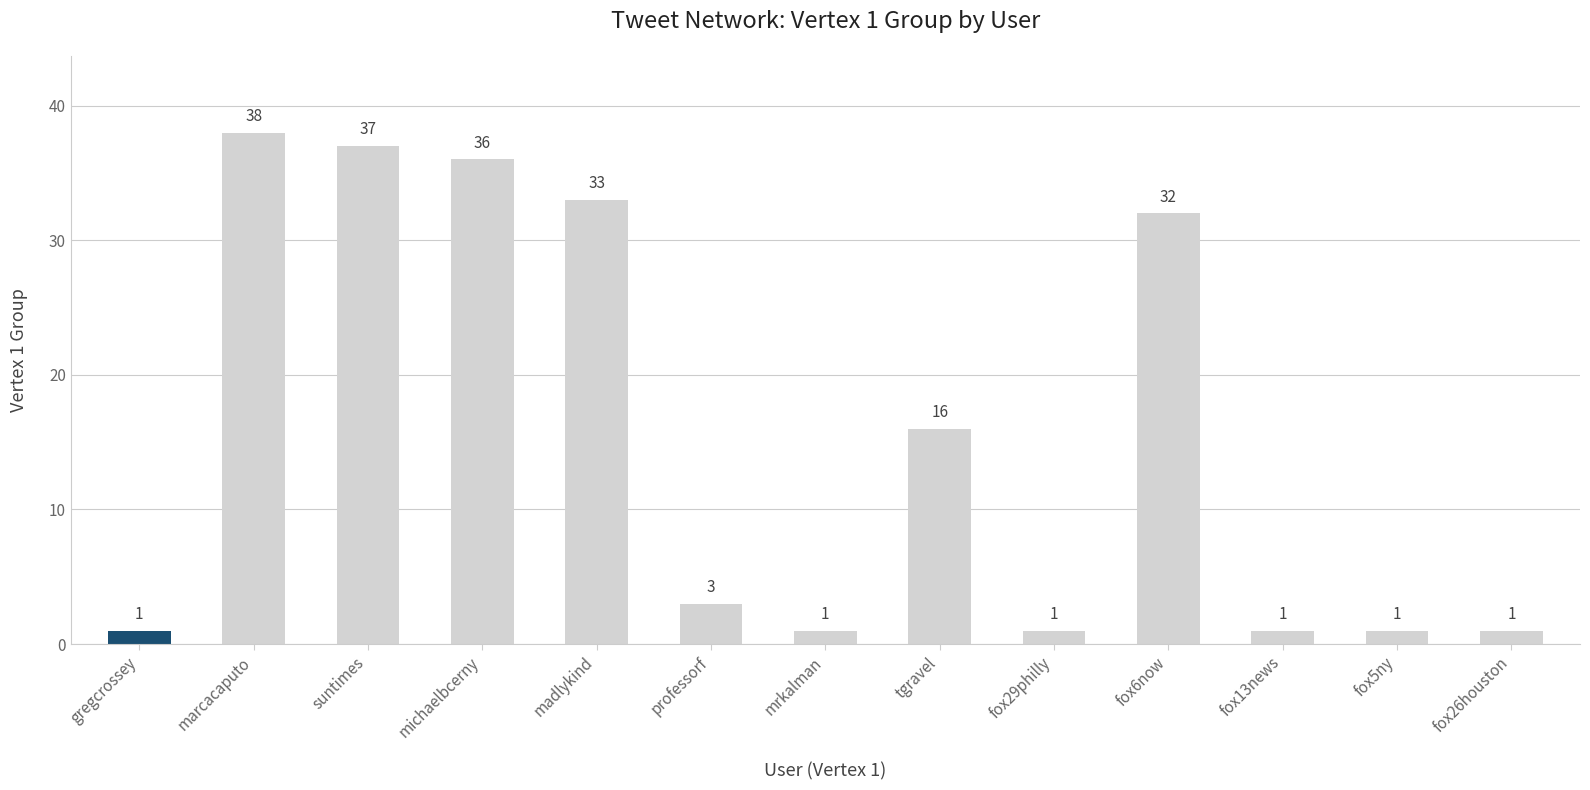

Reading right to left, what are all the values shown in this chart?

fox26houston=1	fox5ny=1	fox13news=1	fox6now=32	fox29philly=1	tgravel=16	mrkalman=1	professorf=3	madlykind=33	michaelbcerny=36	suntimes=37	marcacaputo=38	gregcrossey=1